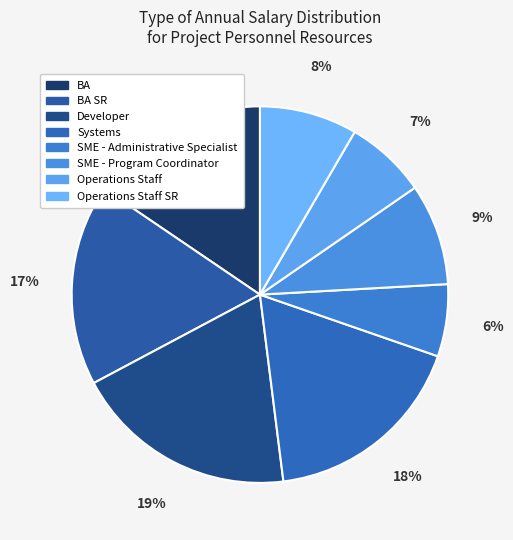

What is the smallest slice in the pie chart?

SME - Administrative Specialist